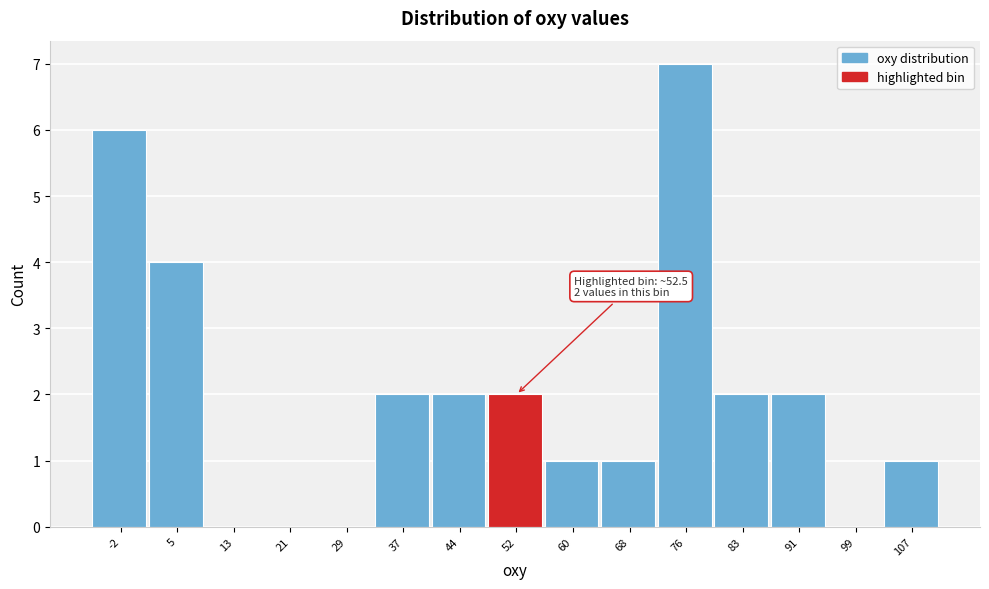

Reading right to left, list all the values displayed in this chart.

107=1	99=0	91=2	83=2	76=7	68=1	60=1	52=2	44=2	37=2	29=0	21=0	13=0	5=4	-2=6